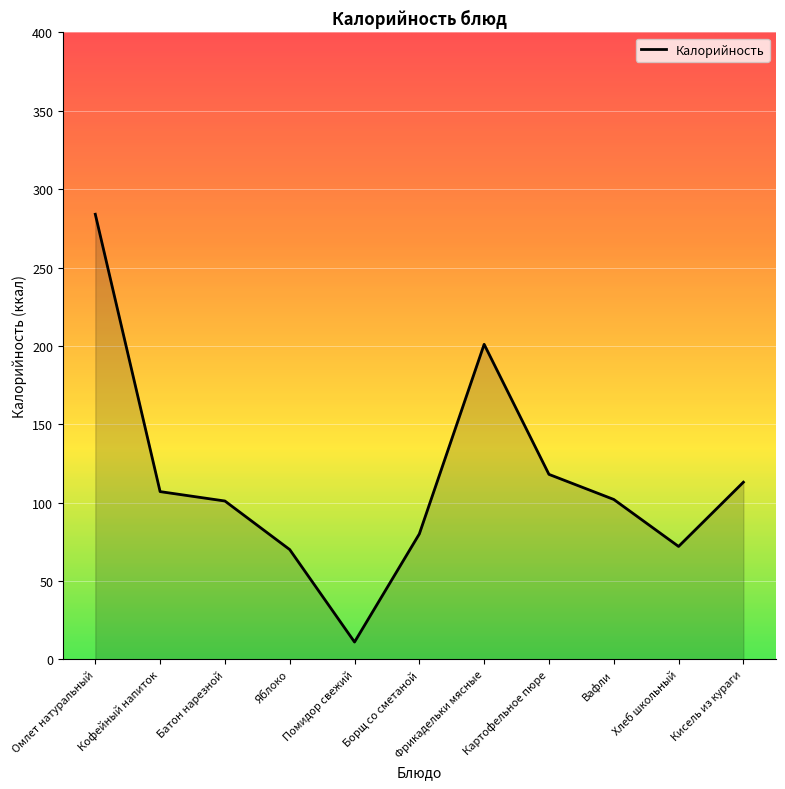

What is the difference between the maximum and minimum values?

273